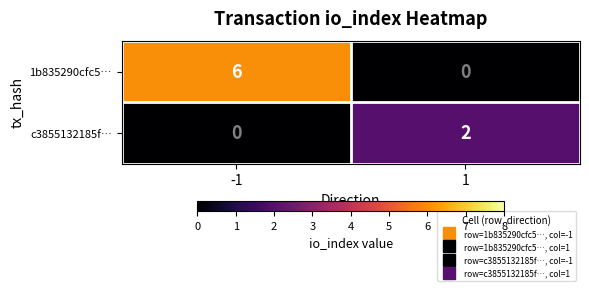

What is the difference between the 1b835290cfc5… values at -1 and 1?

6